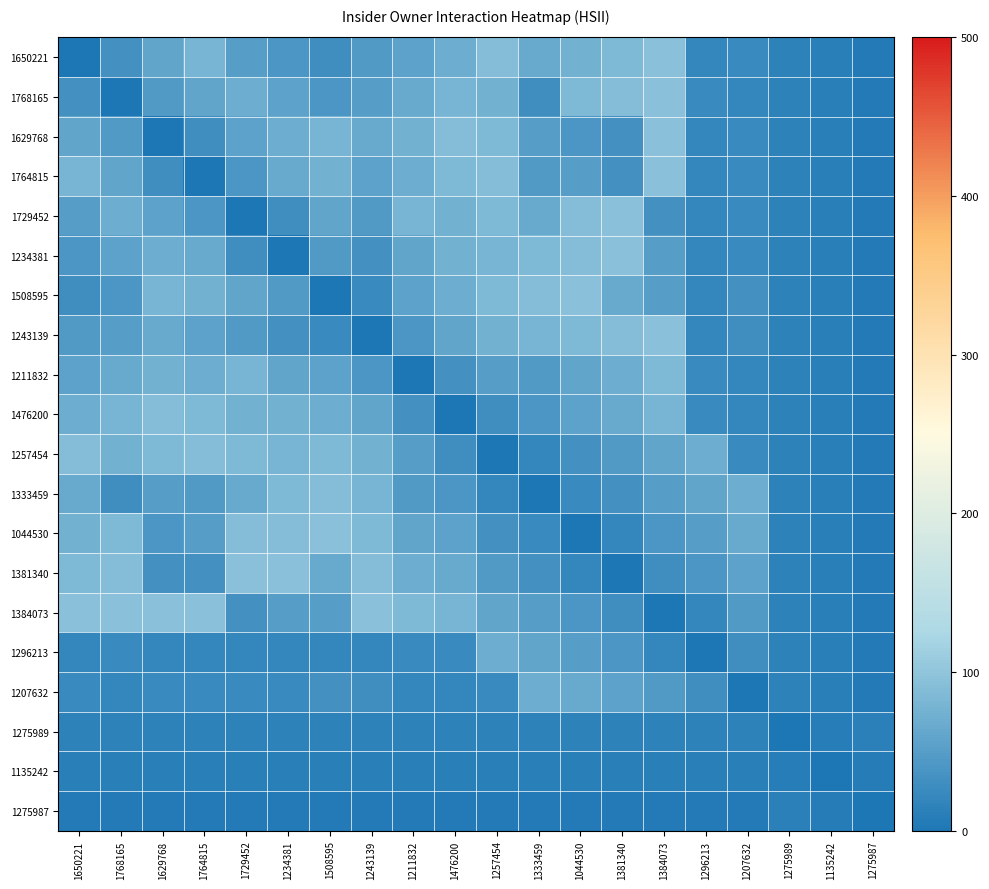

At 1650221, list the series in order from largest to smallest.

1384073, 1257454, 1381340, 1764815, 1044530, 1476200, 1333459, 1629768, 1211832, 1729452, 1243139, 1234381, 1768165, 1508595, 1207632, 1296213, 1275989, 1135242, 1275987, 1650221